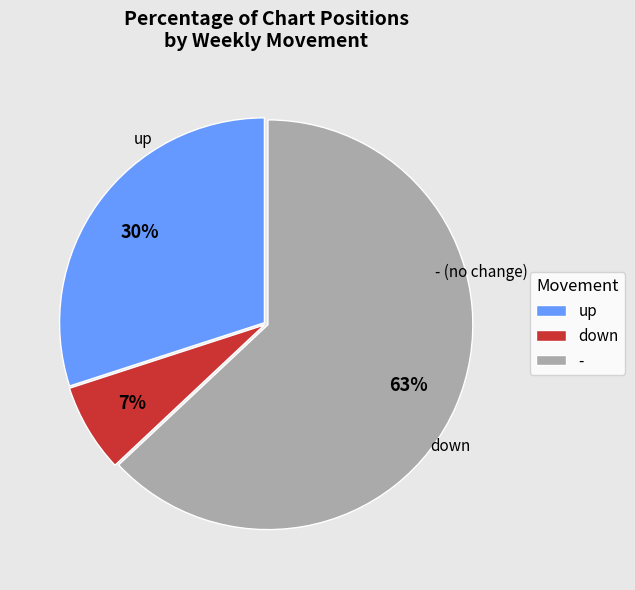

Is it true that up is 20% of the pie?

False